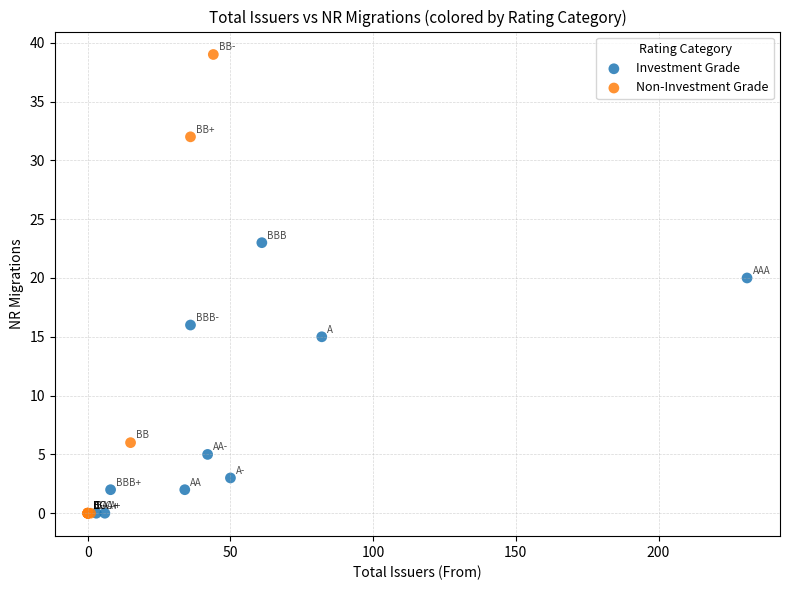

Which series has the widest spread of Y values?

Non-Investment Grade